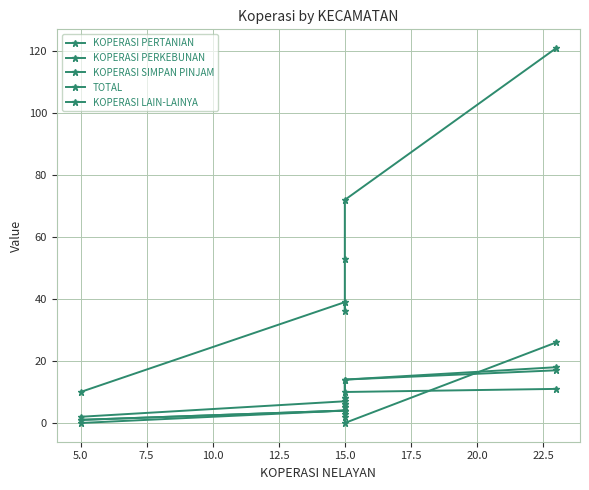

What is the sum of the KOPERASI LAIN-LAINYA values at 15.0 and 2.5?

26